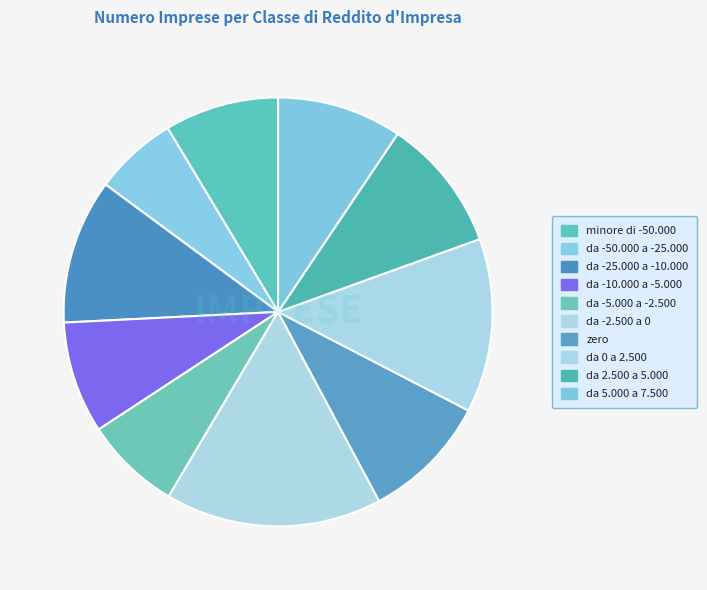

How many slices are in this pie chart?

10